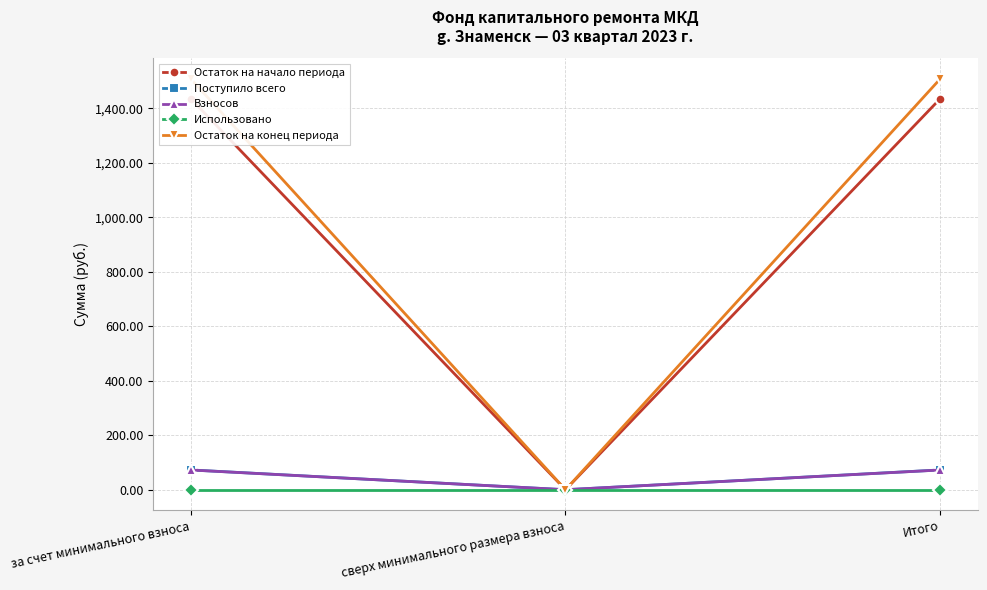

Which series has the largest total across all categories?

Остаток на конец периода